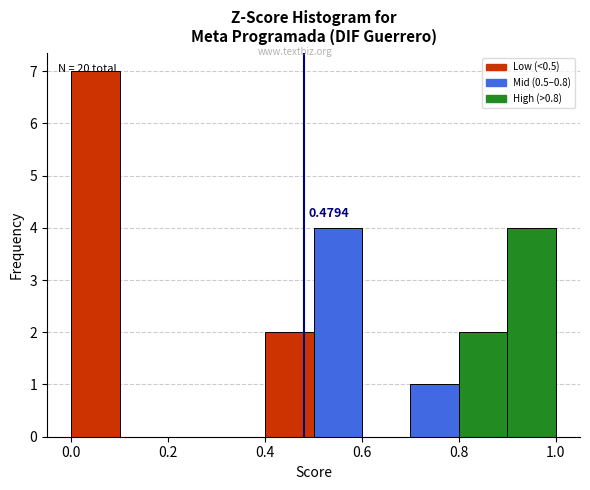

Which range on the x-axis has the tallest bar?

0.0 to 0.1